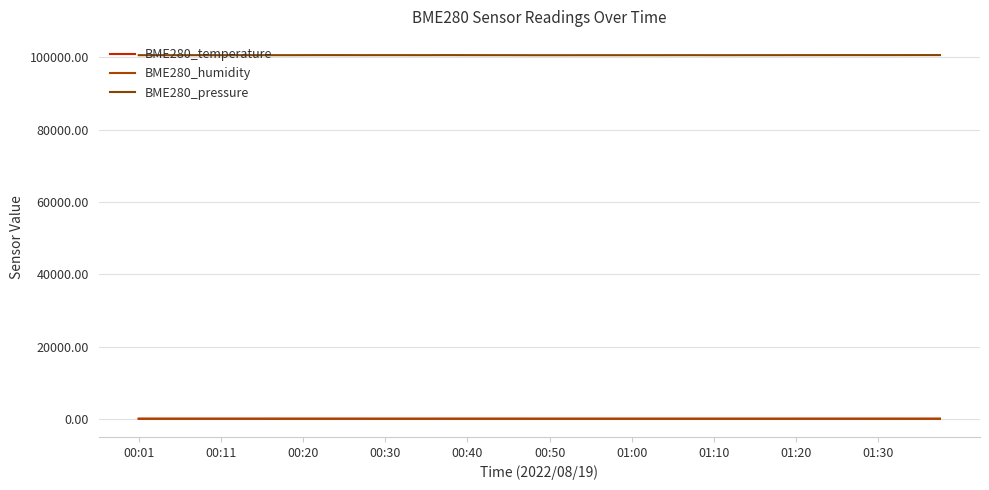

List the series in order of their peak value, highest first.

BME280_pressure, BME280_humidity, BME280_temperature